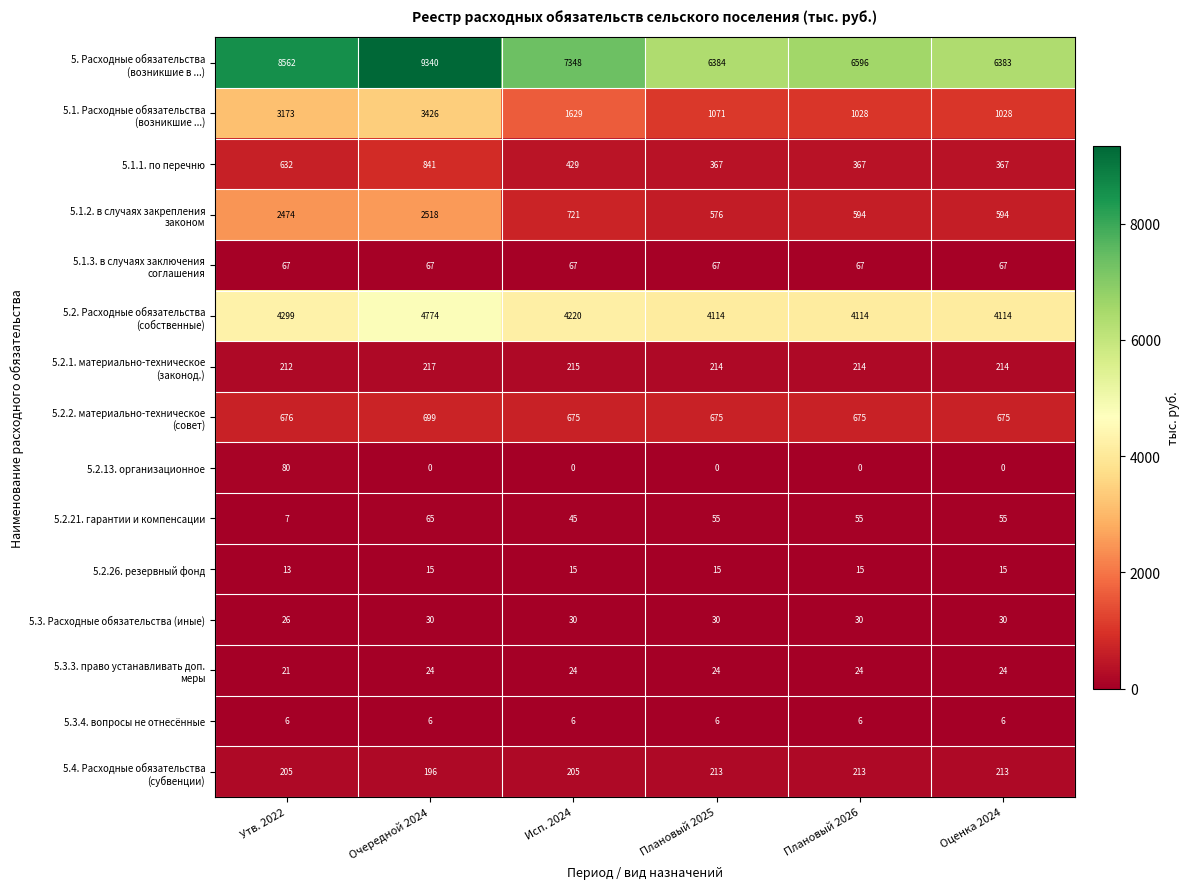

What is the greatest value displayed?

9340